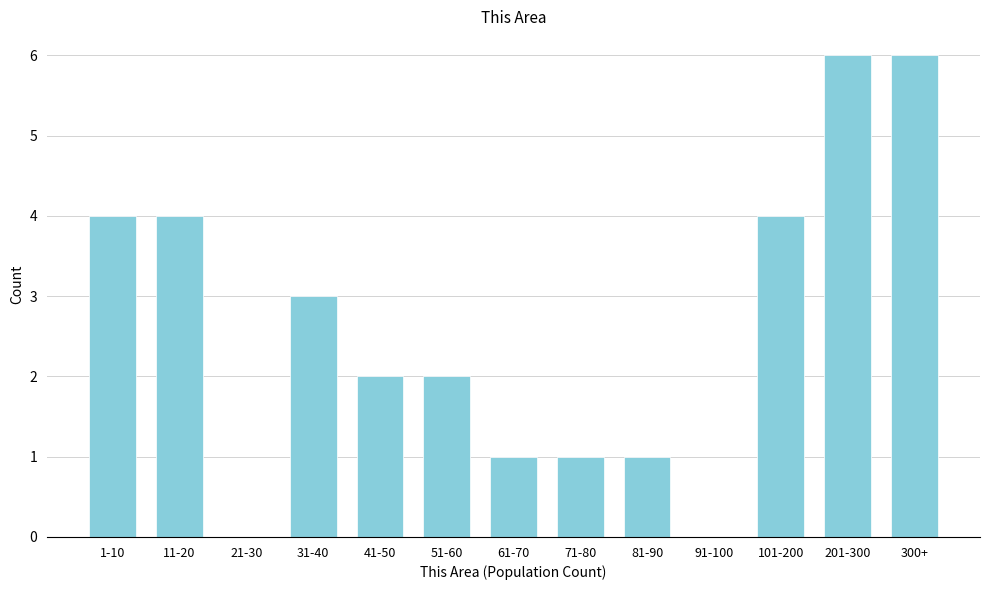

Reading left to right, transcribe all the data shown in this chart.

1-10=4	11-20=4	21-30=0	31-40=3	41-50=2	51-60=2	61-70=1	71-80=1	81-90=1	91-100=0	101-200=4	201-300=6	300+=6